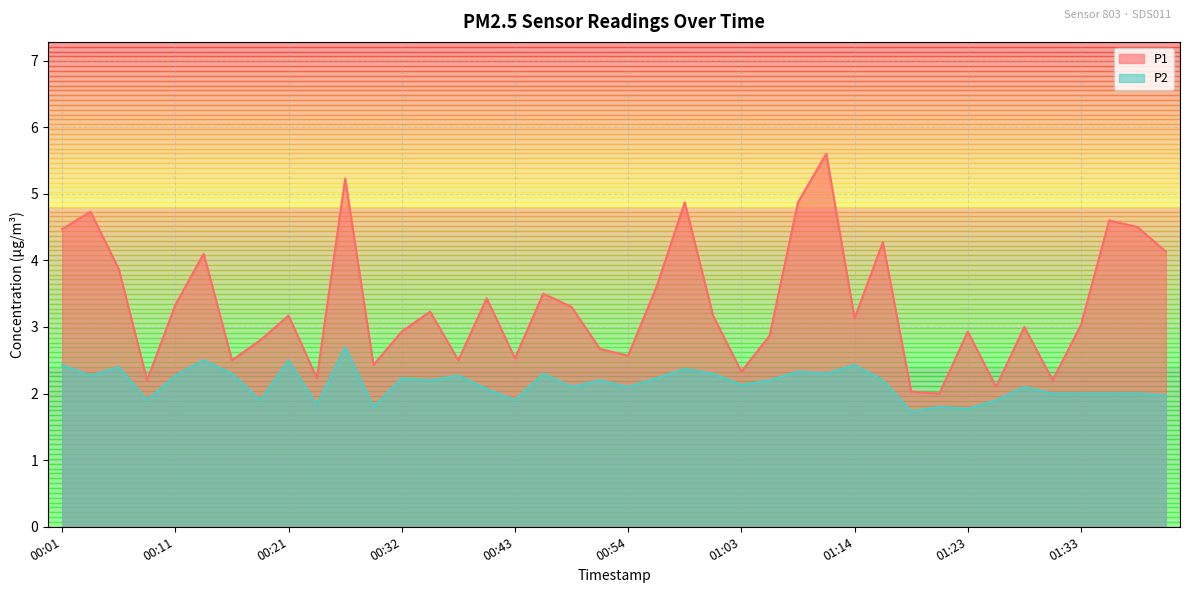

What is the maximum value shown in the chart?

5.6